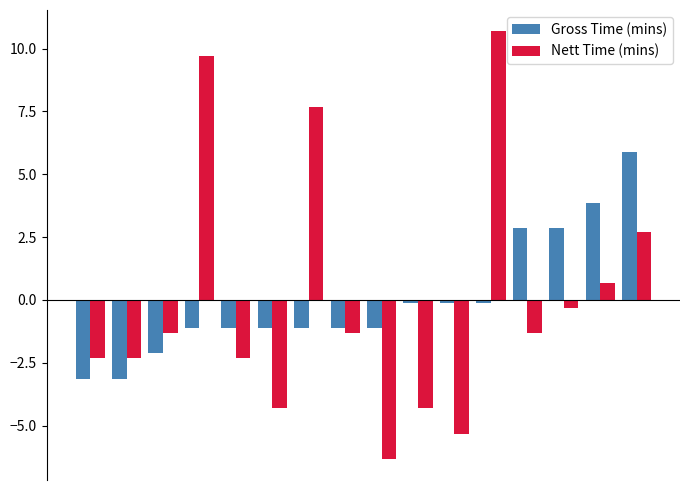

Reading left to right, extract all data points from this chart.

Gross Time (mins): -3.1	-3.1	-2.1	-1.1	-1.1	-1.1	-1.1	-1.1	-1.1	-0.1	-0.1	-0.1	2.9	2.9	3.9	5.9
Nett Time (mins): -2.3	-2.3	-1.3	9.7	-2.3	-4.3	7.7	-1.3	-6.3	-4.3	-5.3	10.7	-1.3	-0.3	0.7	2.7